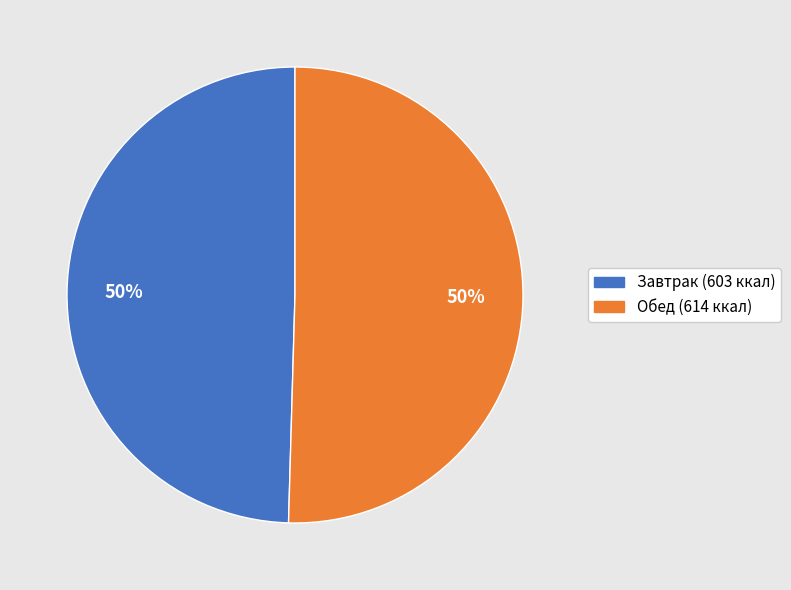

True or false: Обед (614 ккал) accounts for 50% of the total.

True